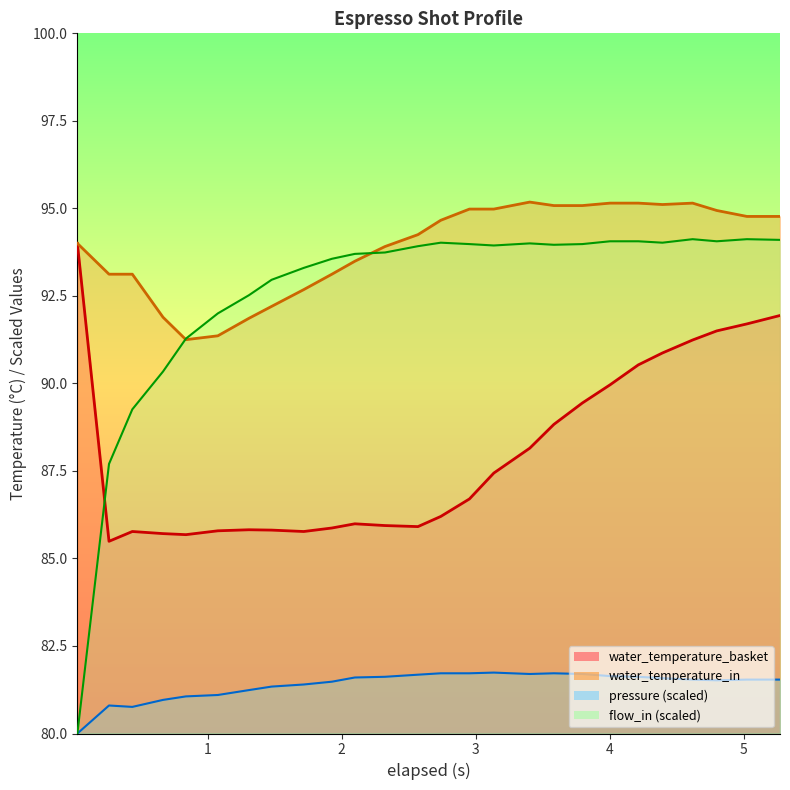

How many data points in pressure are above 81?

22